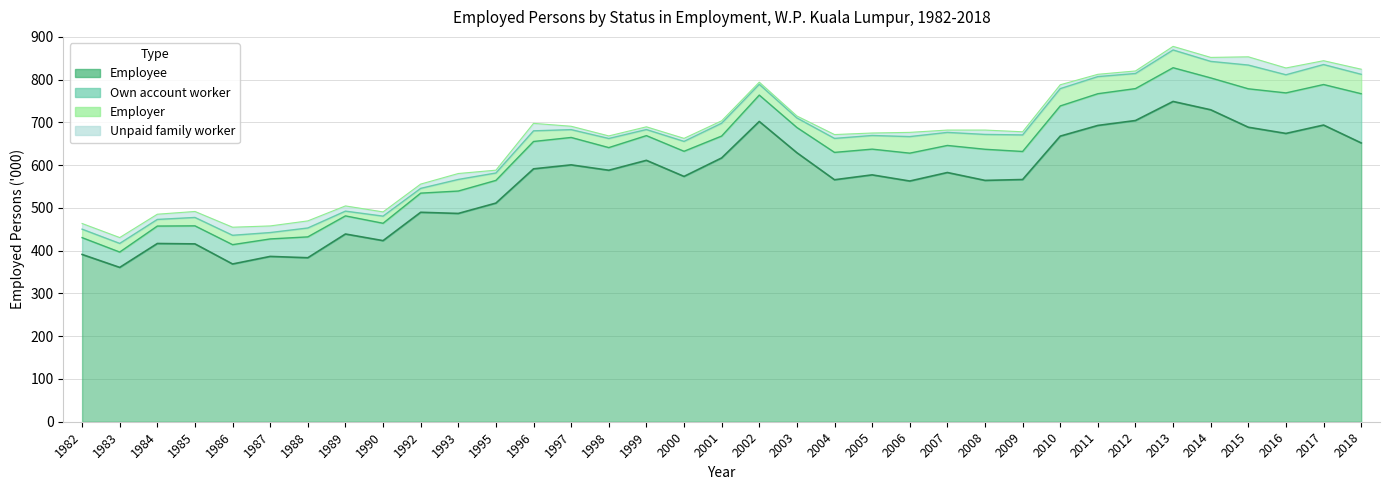

How many interior local peaks does the Own account worker series have?

9